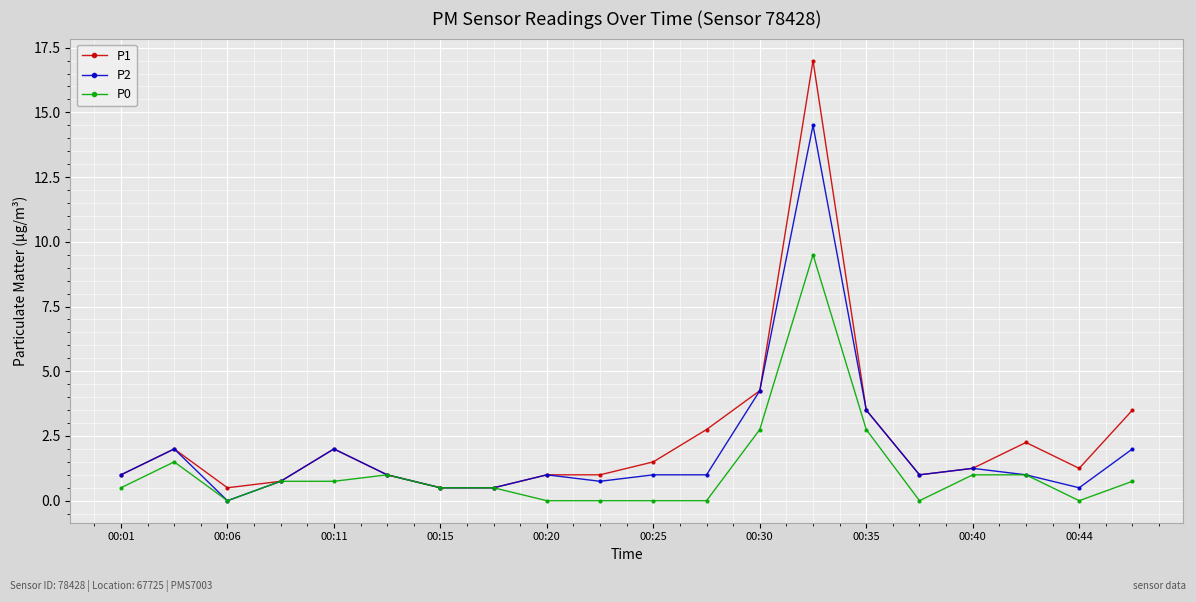

Rank the series by their average value, from highest to lowest.

P1, P2, P0